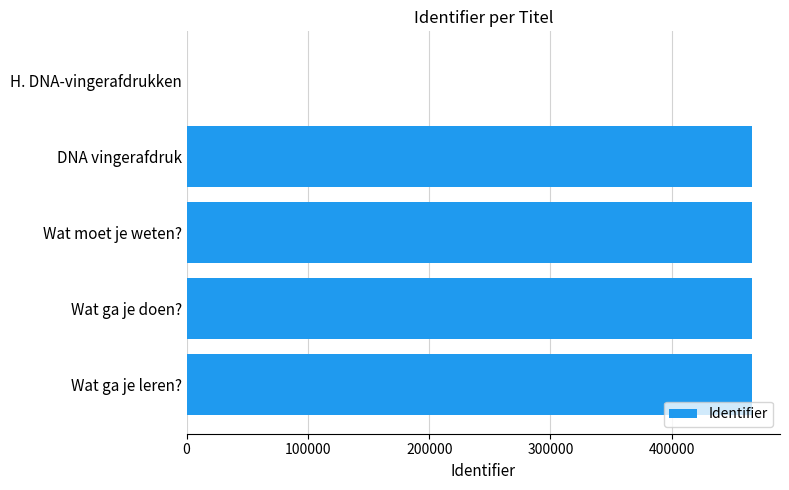

What is the sum of all values?

1863644